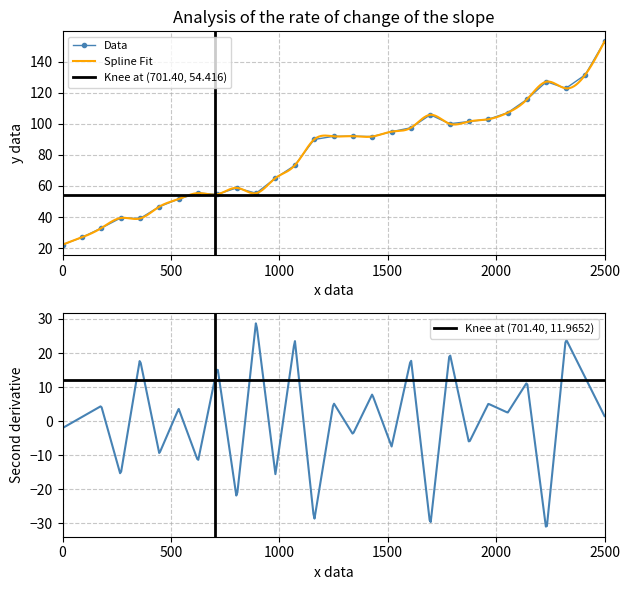

How many values in the Data series exceed 91?

15